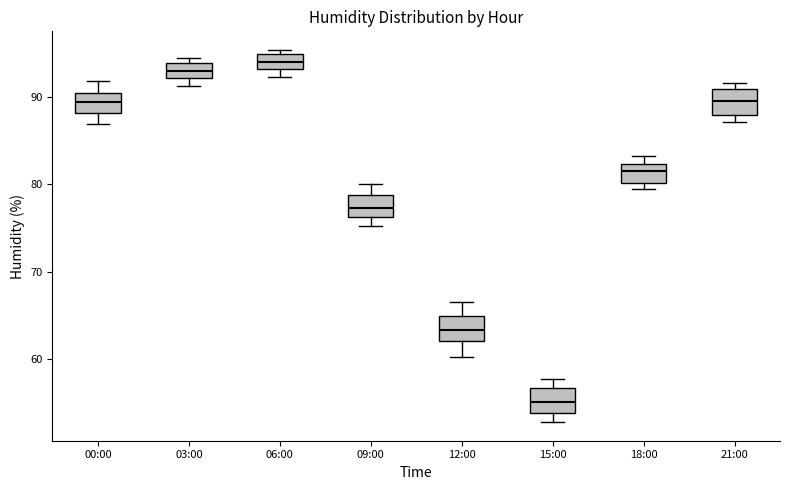

Reading left to right, read every box against the y-axis: the position of its median line, the range the box covers, and the ends of its whiskers. The values are not printed on the chart, so give them approximately, as read against the axis.

00:00: median 89, box 88 to 90, whiskers 87 to 92
03:00: median 93, box 92 to 94, whiskers 91 to 95
06:00: median 94, box 93 to 95, whiskers 92 to 95 (just above the box's upper edge)
09:00: median 77, box 76 to 79, whiskers 75 to 80
12:00: median 63, box 62 to 65, whiskers 60 to 67
15:00: median 55, box 54 to 57, whiskers 53 to 58
18:00: median 82 (inside the box), box 80 to 82, whiskers 80 (just below the box's lower edge) to 83
21:00: median 90, box 88 to 91, whiskers 87 to 92